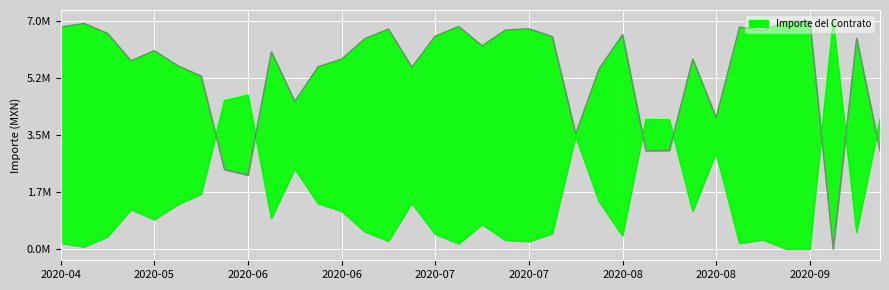

Between 2020-09-11 and 2020-10-16, which is larger?

2020-10-16